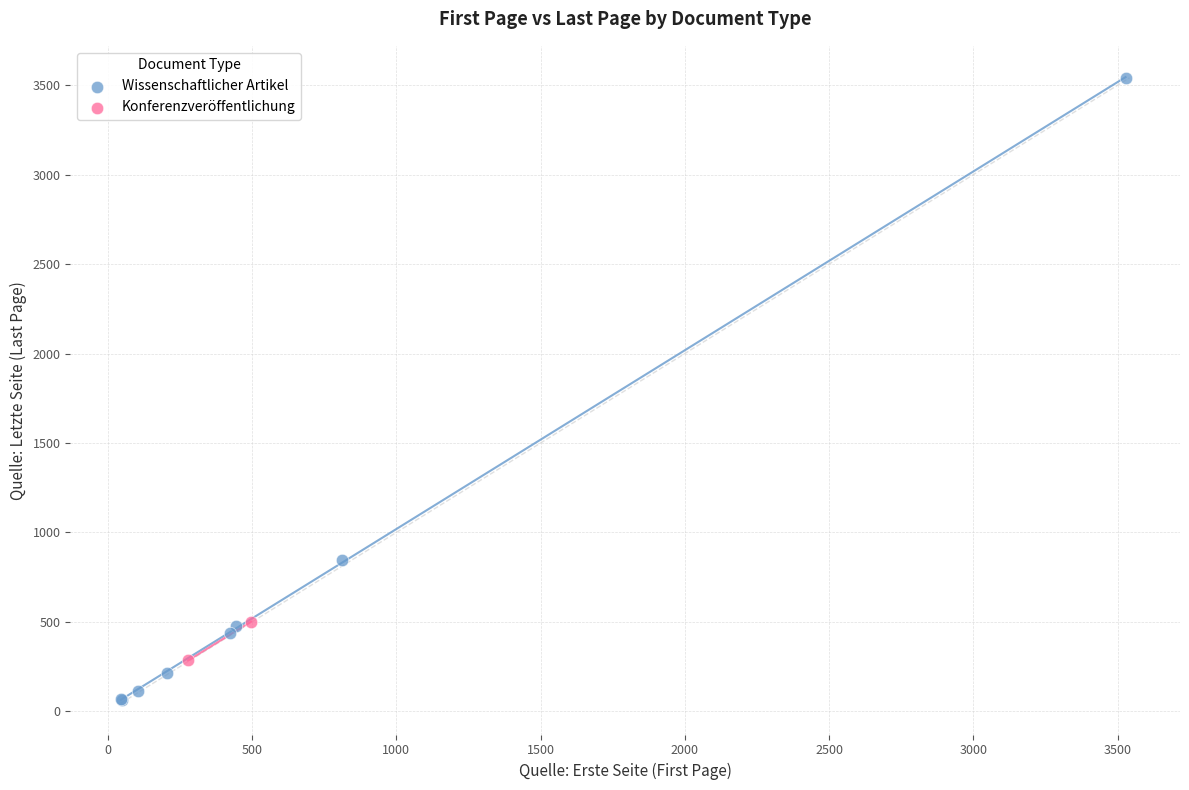

What are all the series names shown in the legend?

Wissenschaftlicher Artikel, Konferenzveröffentlichung